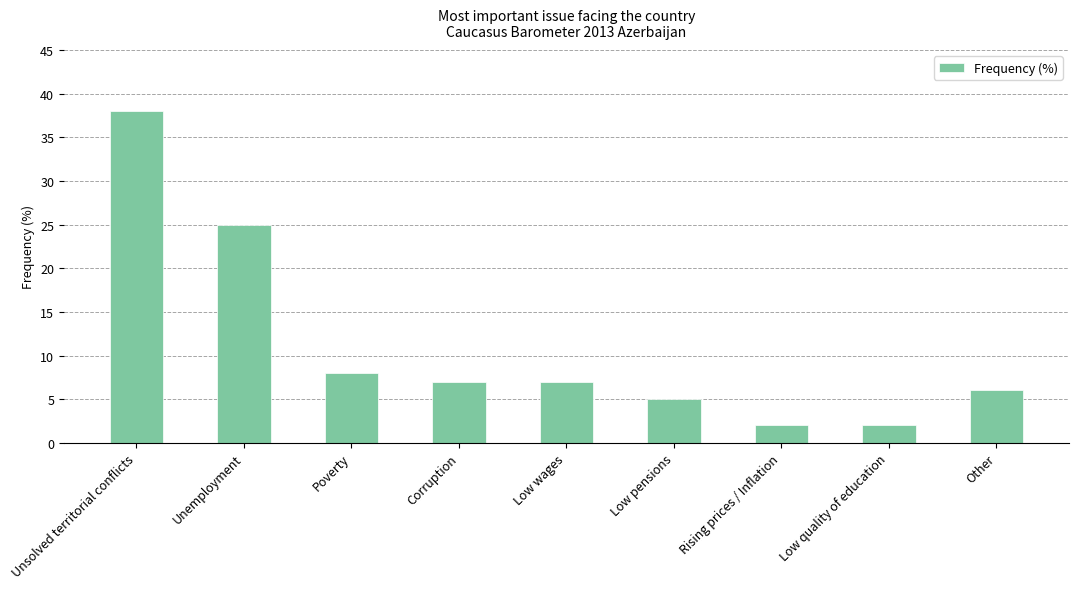

What is the approximate value at Low wages, to the nearest 10?

10